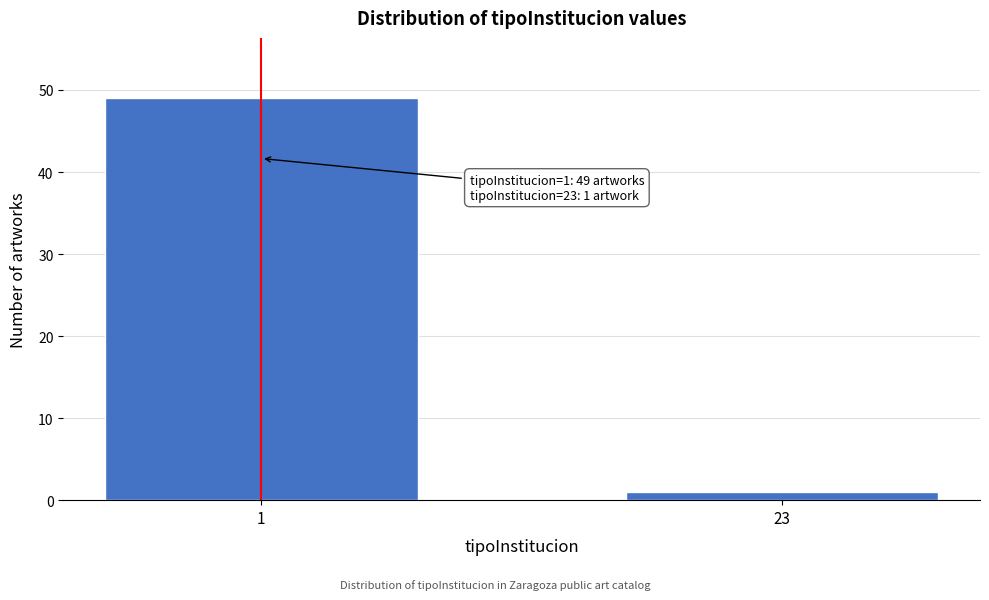

Reading left to right, what are all the values shown in this chart?

49	1